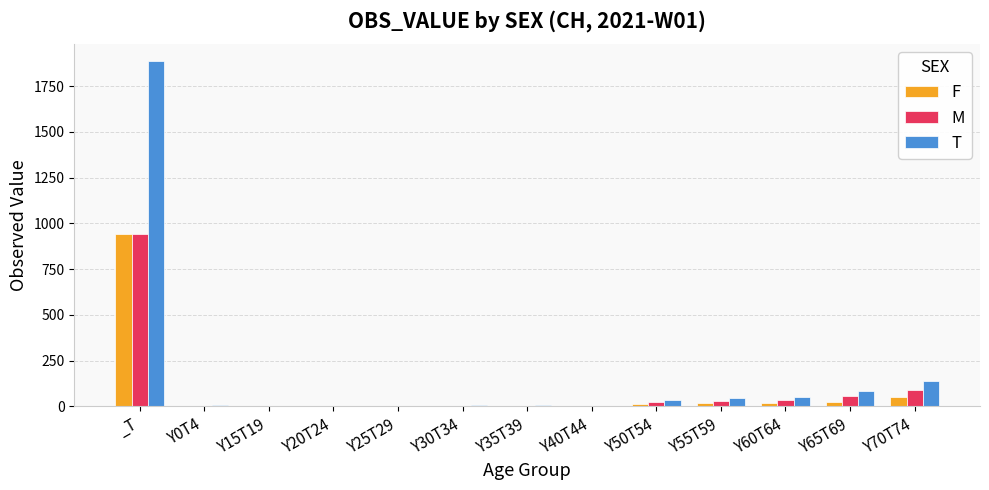

At which category is the sum across all series the highest?

_T